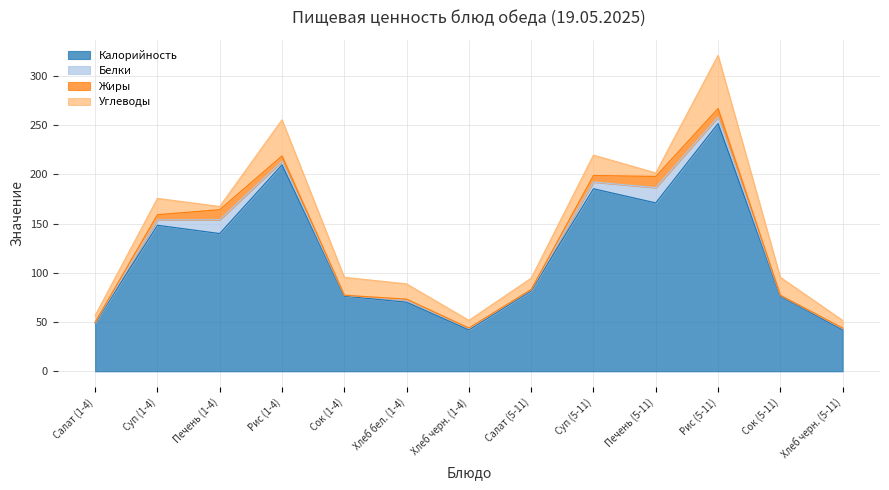

The Белки series shows 1.2 at Салат (5-11). True or false?

True